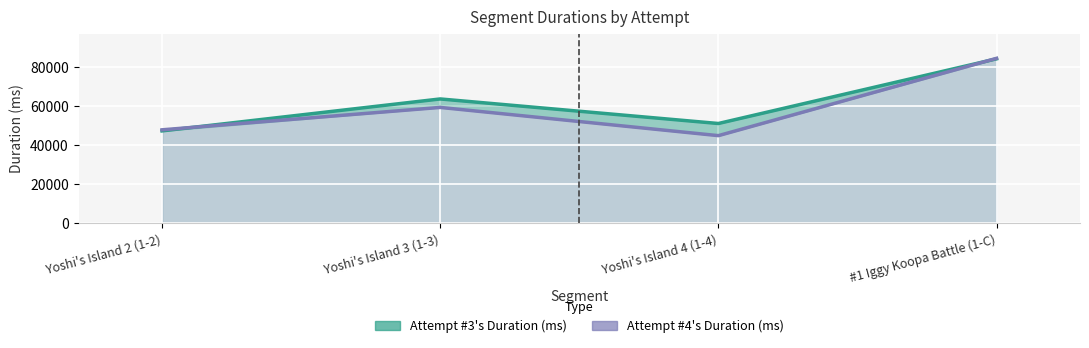

Between Yoshi's Island 4 (1-4) and #1 Iggy Koopa Battle (1-C), which series saw the biggest shift?

Attempt #4's Duration (ms)